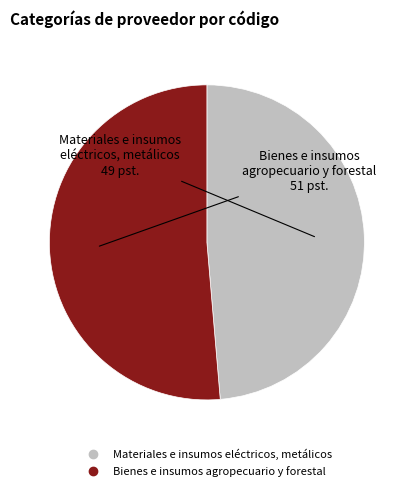

Combined, do Materiales e insumos eléctricos, metálicos and Bienes e insumos agropecuario y forestal account for over 50%?

Yes